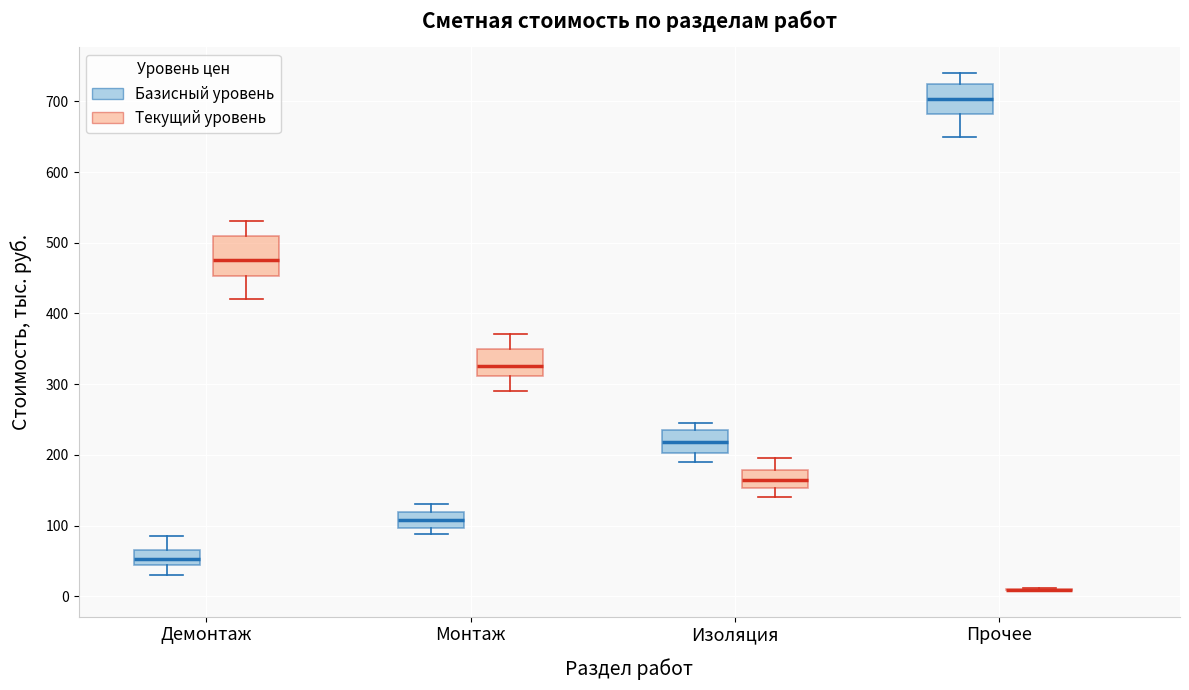

Where does the upper whisker of the box for Прочее (Базисный уровень) end on the y-axis? The values are not printed on the chart, so give them approximately, as read against the axis.

740